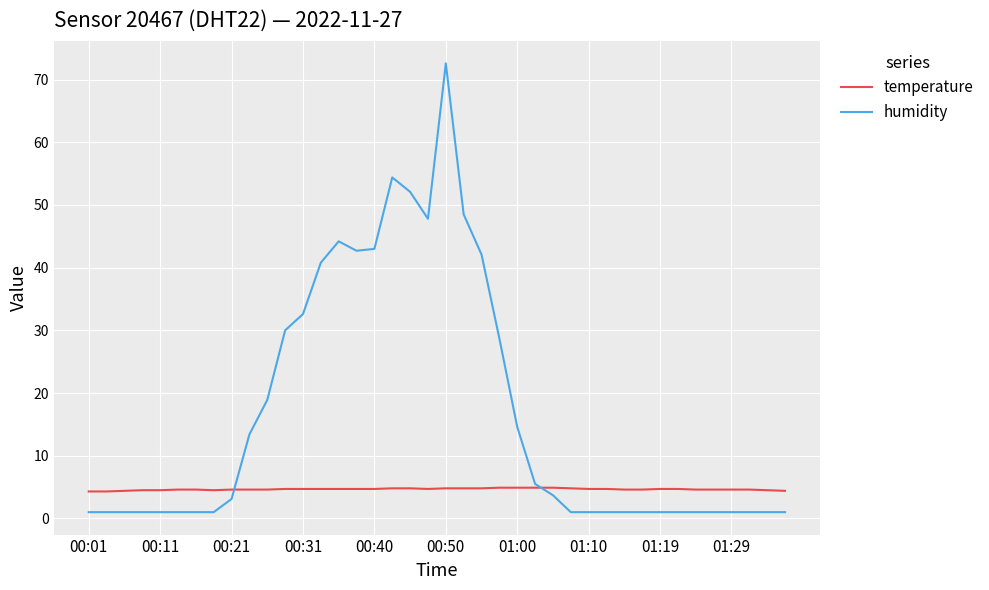

What is the difference between the maximum and second lowest values in the temperature series?

0.6